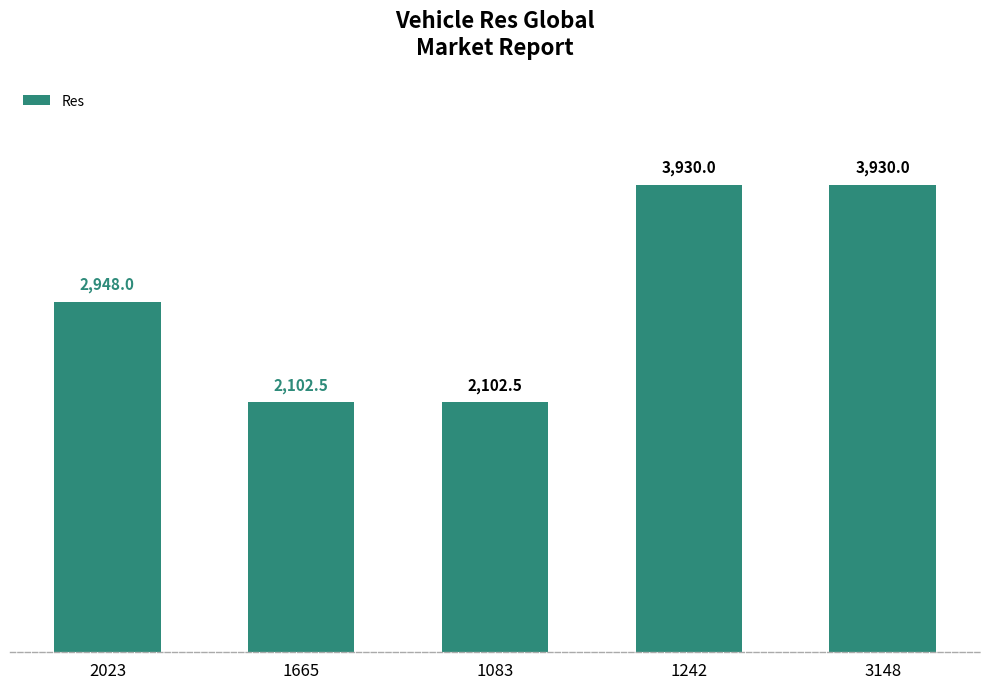

What is the approximate value at 3148?

3930.0